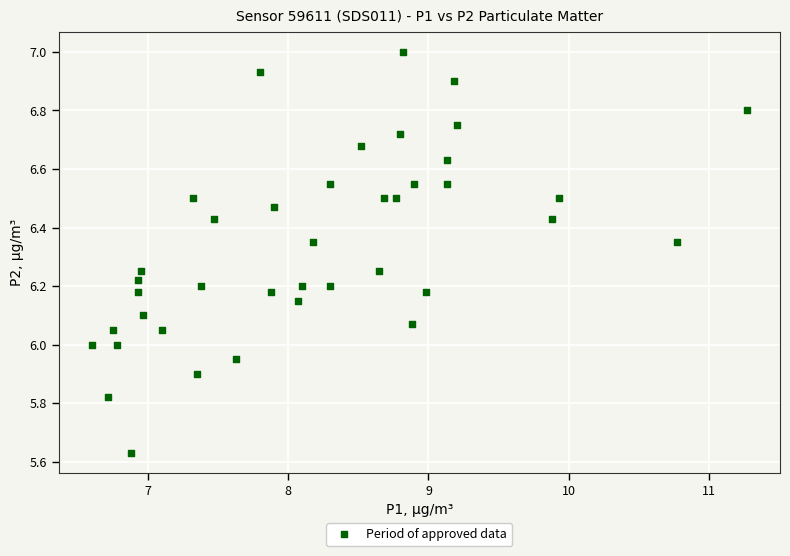

What is the range of X values (max minus min)?

4.7